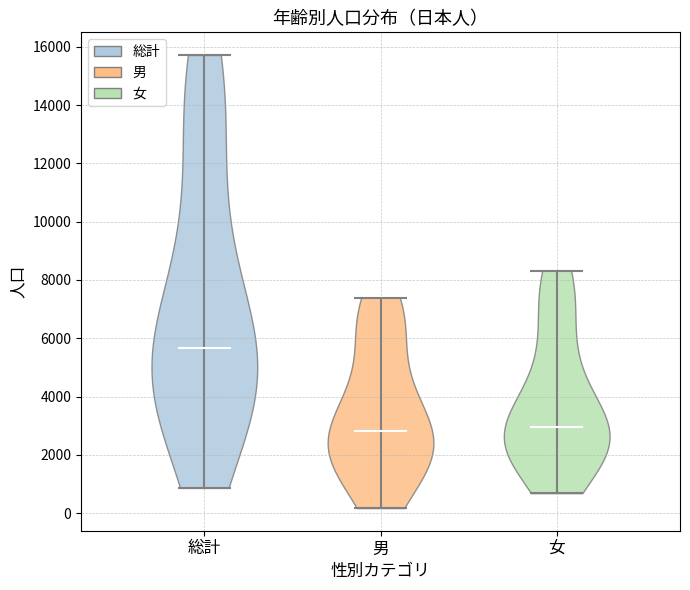

Which violin has the highest median line?

総計